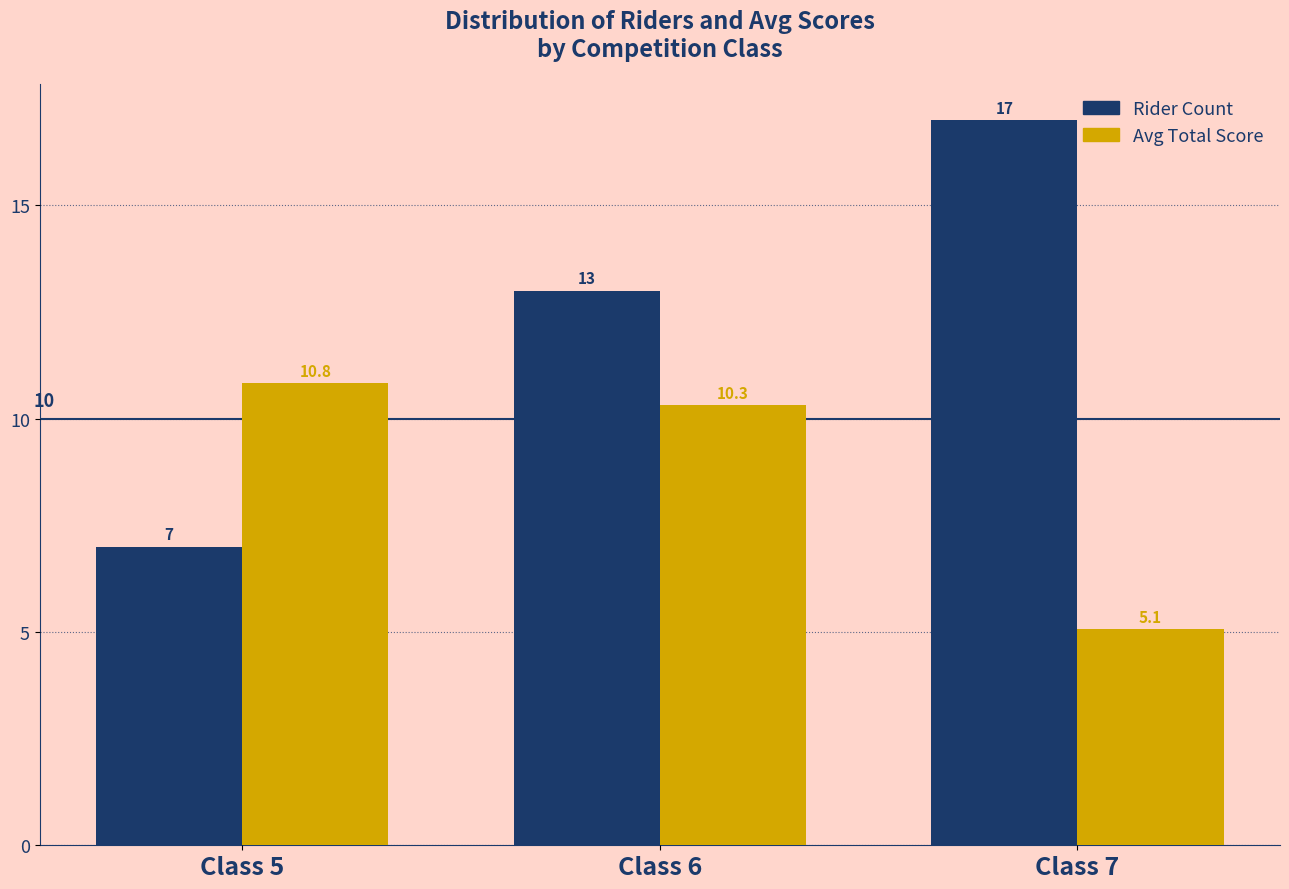

Reading left to right, what are all the values shown in this chart?

Rider Count: 7.0	13.0	17.0
Avg Total Score: 10.8	10.3	5.1